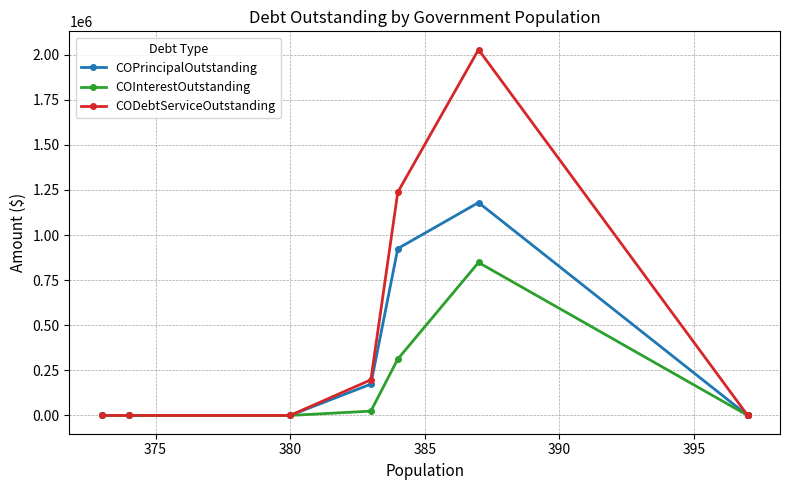

True or false: COPrincipalOutstanding has a value of -466179.3 at 400.

False